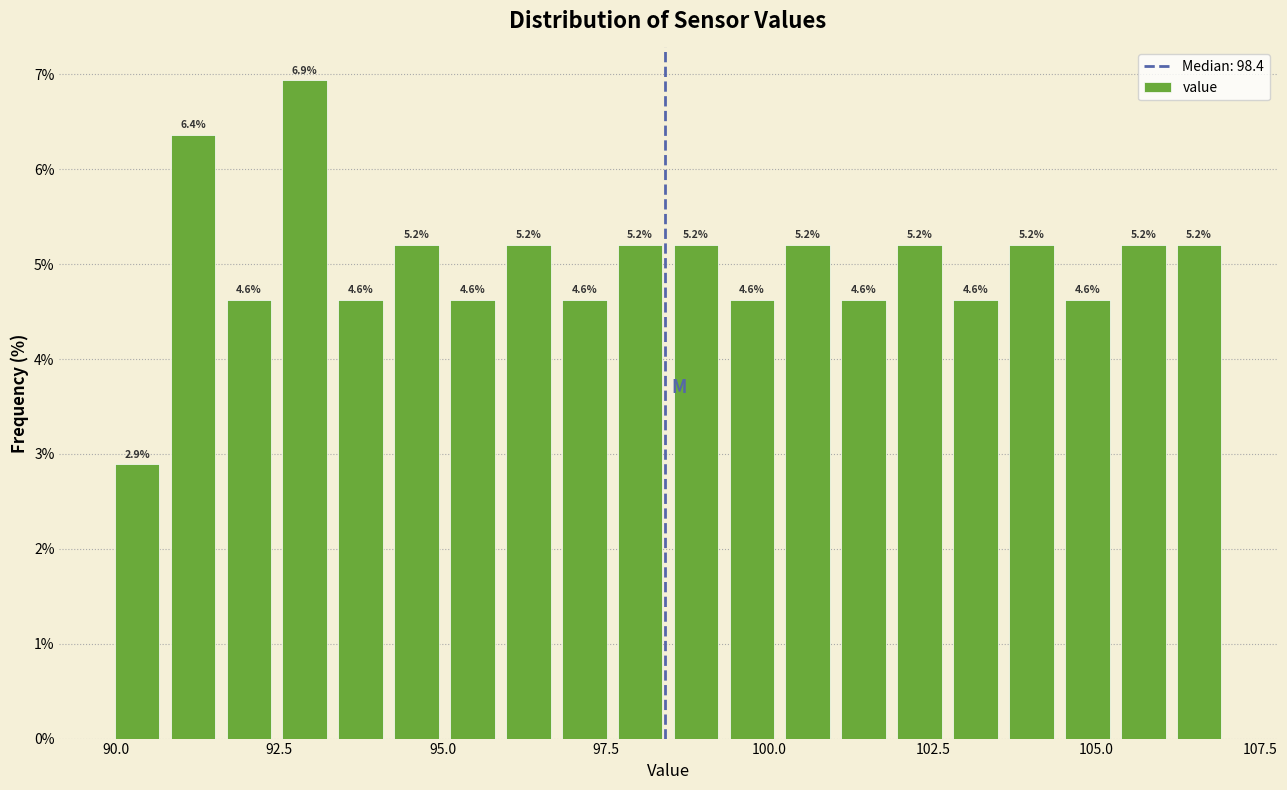

Read against the x-axis, roughly where is the centre of the tallest bar?

93.0